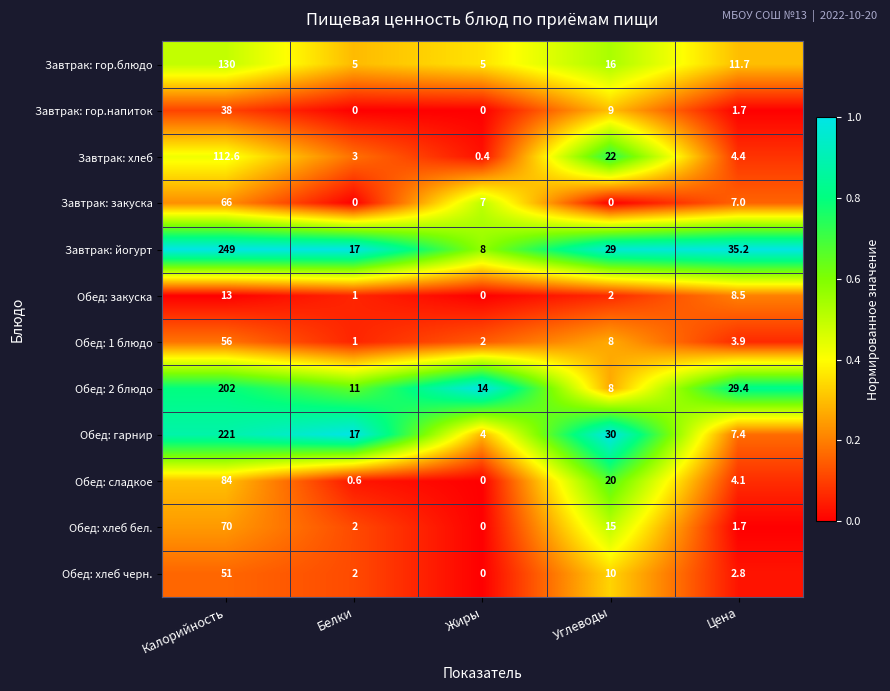

At how many categories does at least one series exceed 0?

5